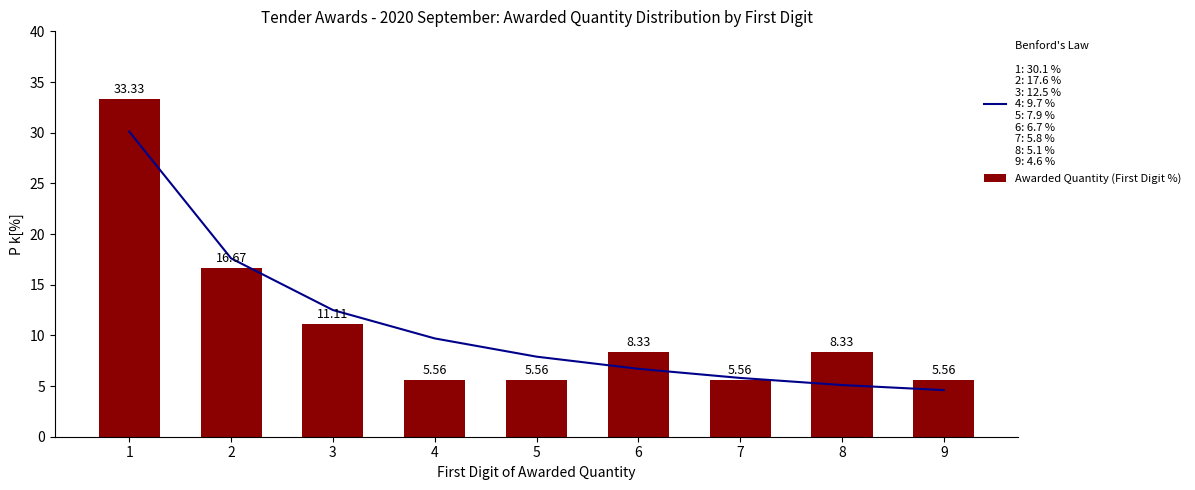

Which category has the highest value across all series?

1